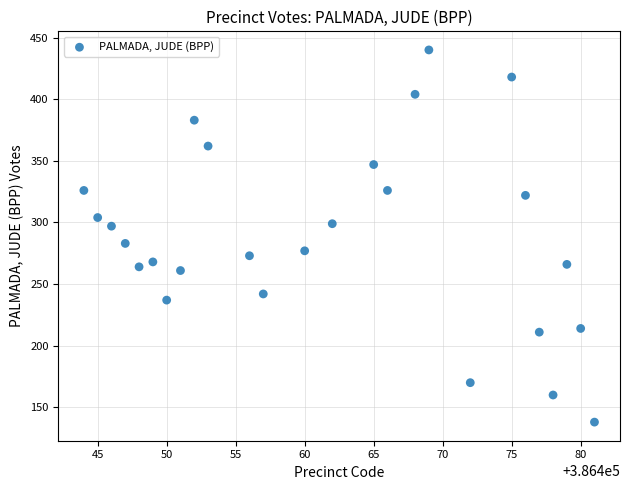

List the coordinates of all points as (X, Y) pairs, reading left to right.

(386444, 326)  (386445, 304)  (386446, 297)  (386447, 283)  (386448, 264)  (386449, 268)  (386450, 237)  (386451, 261)  (386452, 383)  (386453, 362)  (386456, 273)  (386457, 242)  (386460, 277)  (386462, 299)  (386465, 347)  (386466, 326)  (386468, 404)  (386469, 440)  (386472, 170)  (386475, 418)  (386476, 322)  (386477, 211)  (386478, 160)  (386479, 266)  (386480, 214)  (386481, 138)